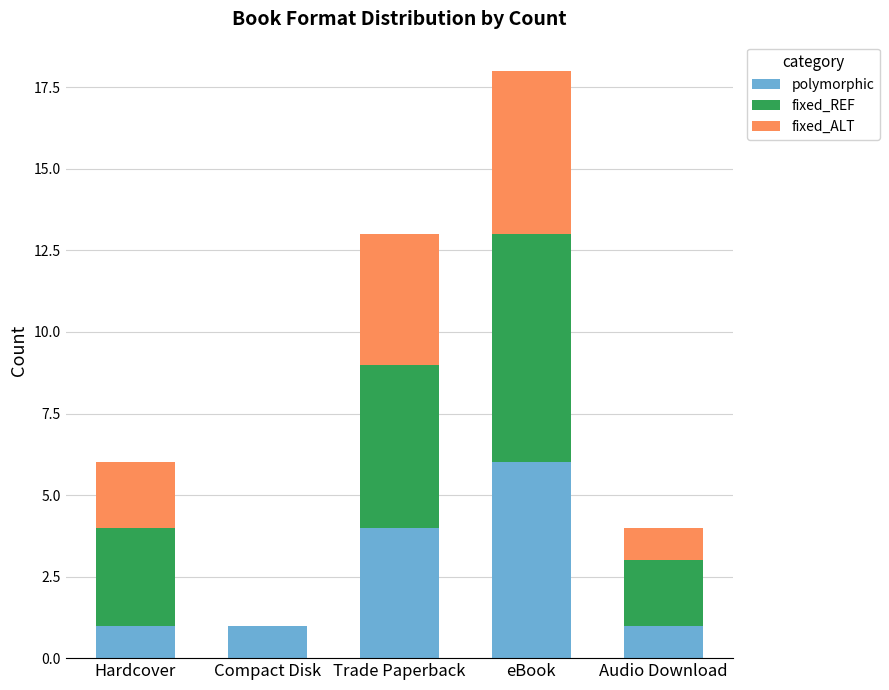

What is the maximum value for polymorphic?

6